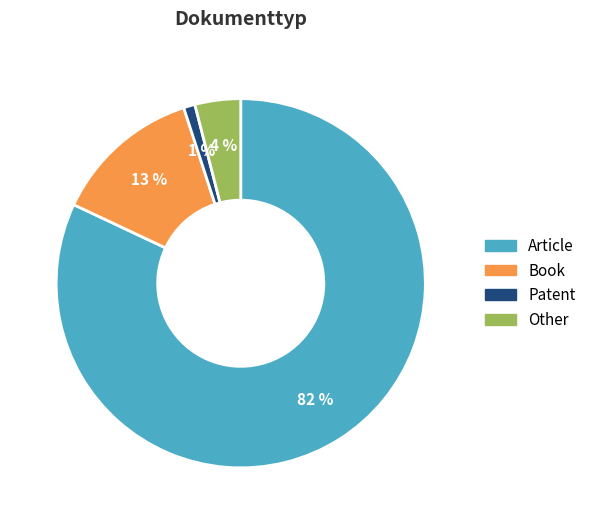

What percentage is the Other slice, to the nearest percent?

4%